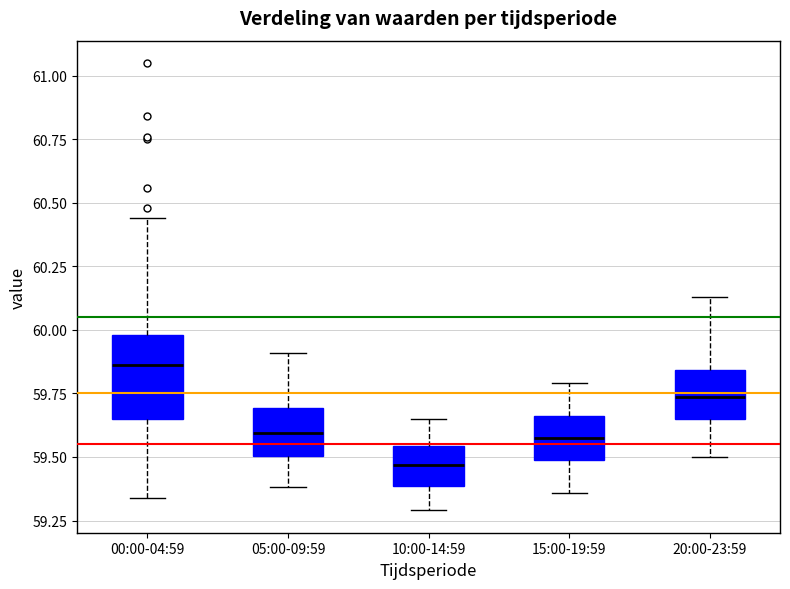

Which box is the tallest, from its lower edge to its upper edge?

00:00-04:59